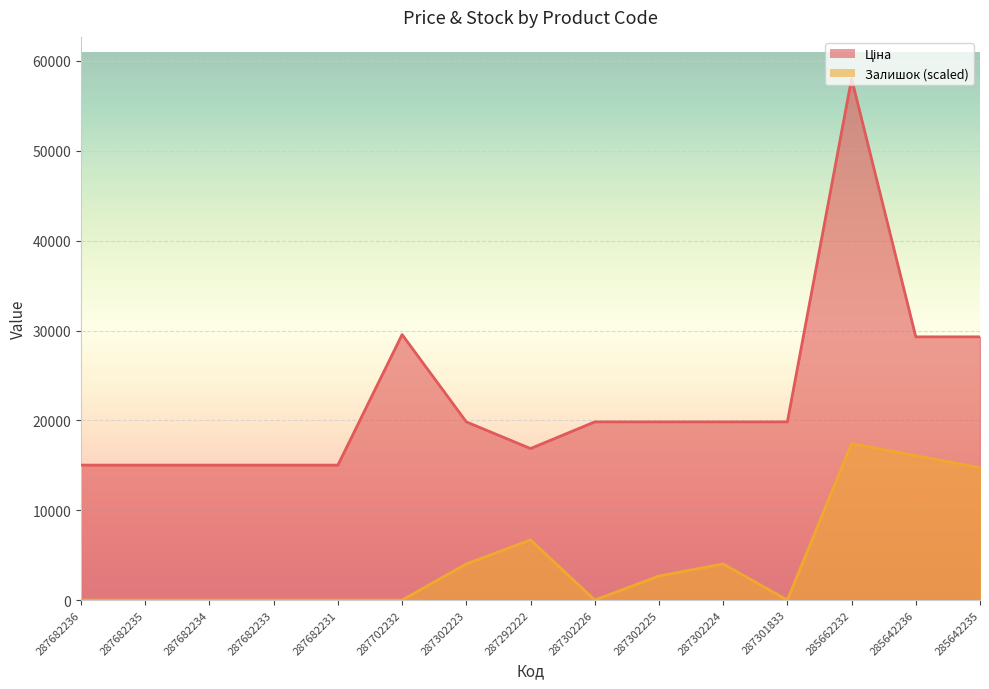

At which label is Ціна closest to 36528?

287702232